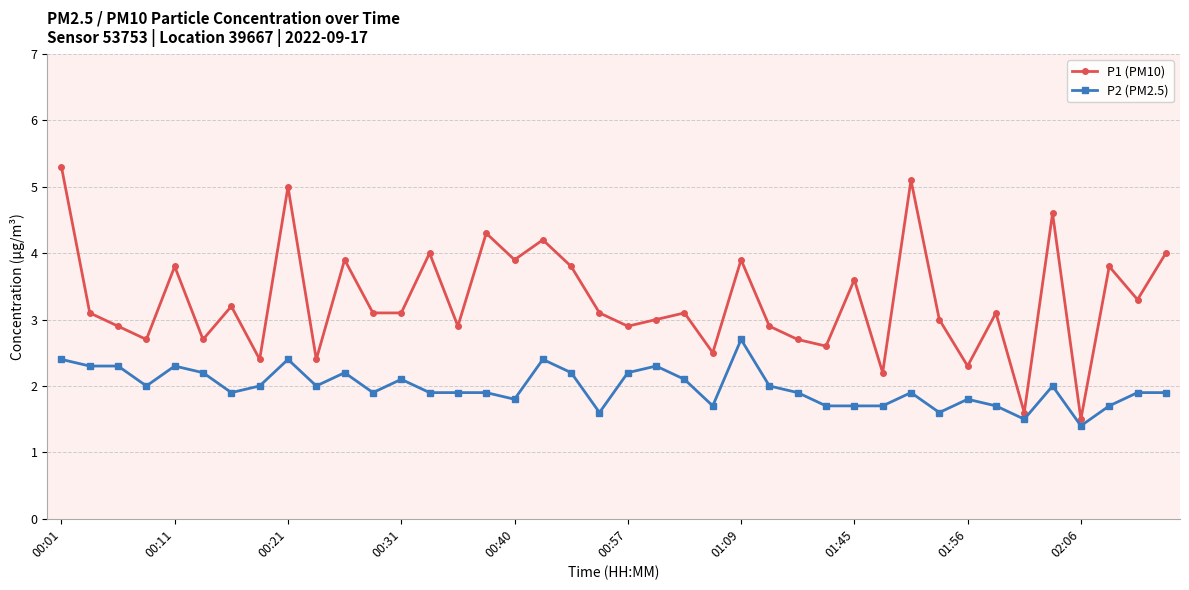

What is the value of the P2 (PM2.5) point at the 39th from the left?

1.9